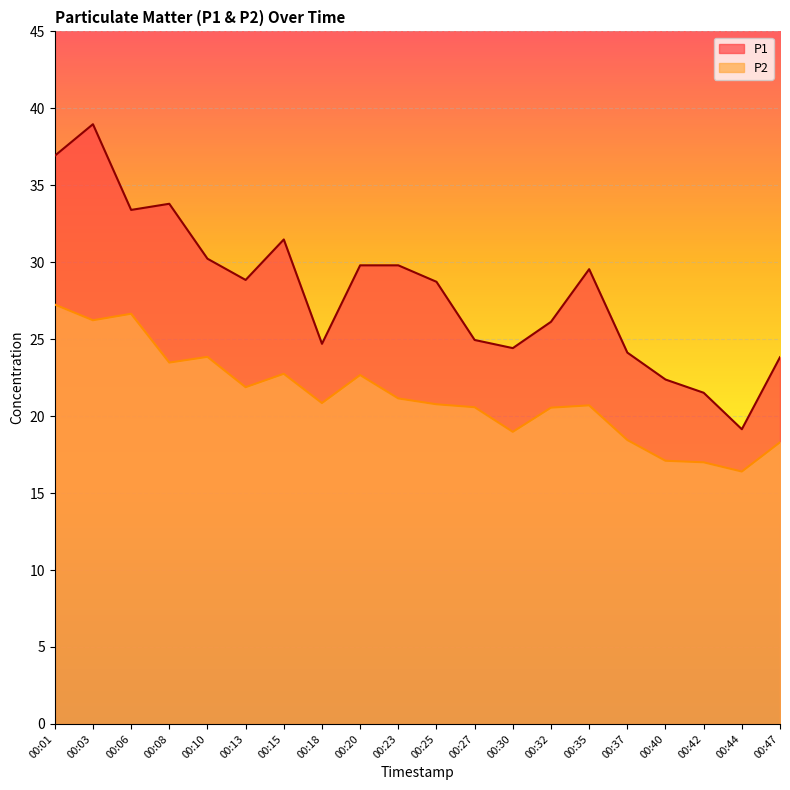

Where is the first local minimum for P1?

00:06